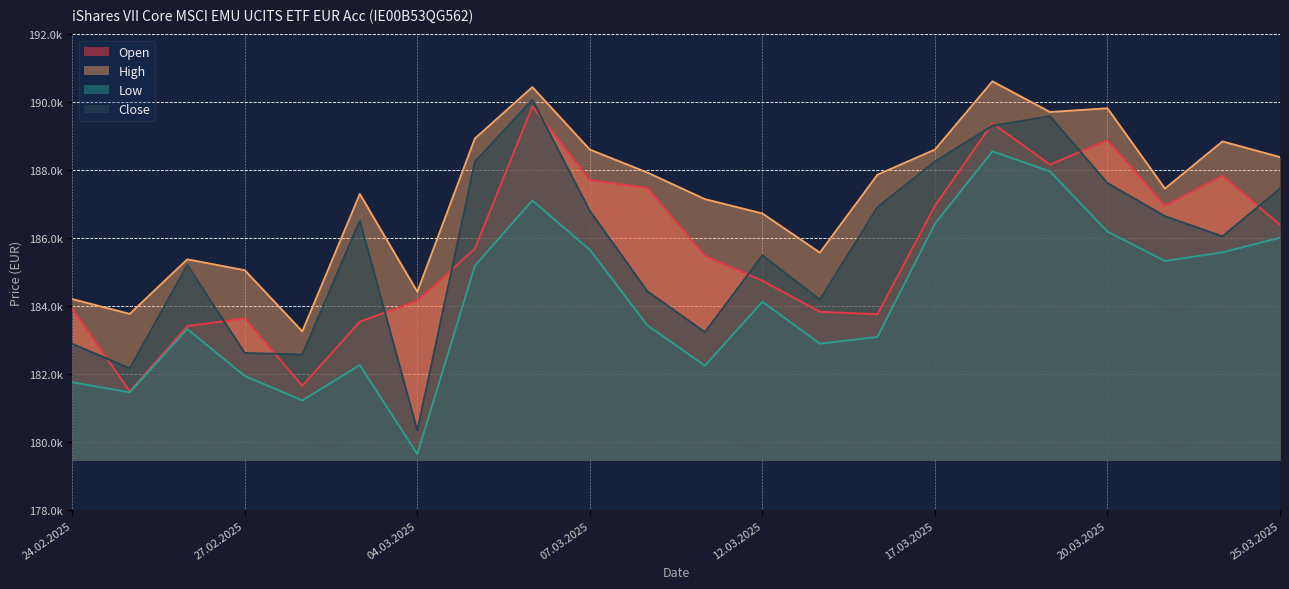

What is the spread (max minus min) of values at 07.03.2025?

2948